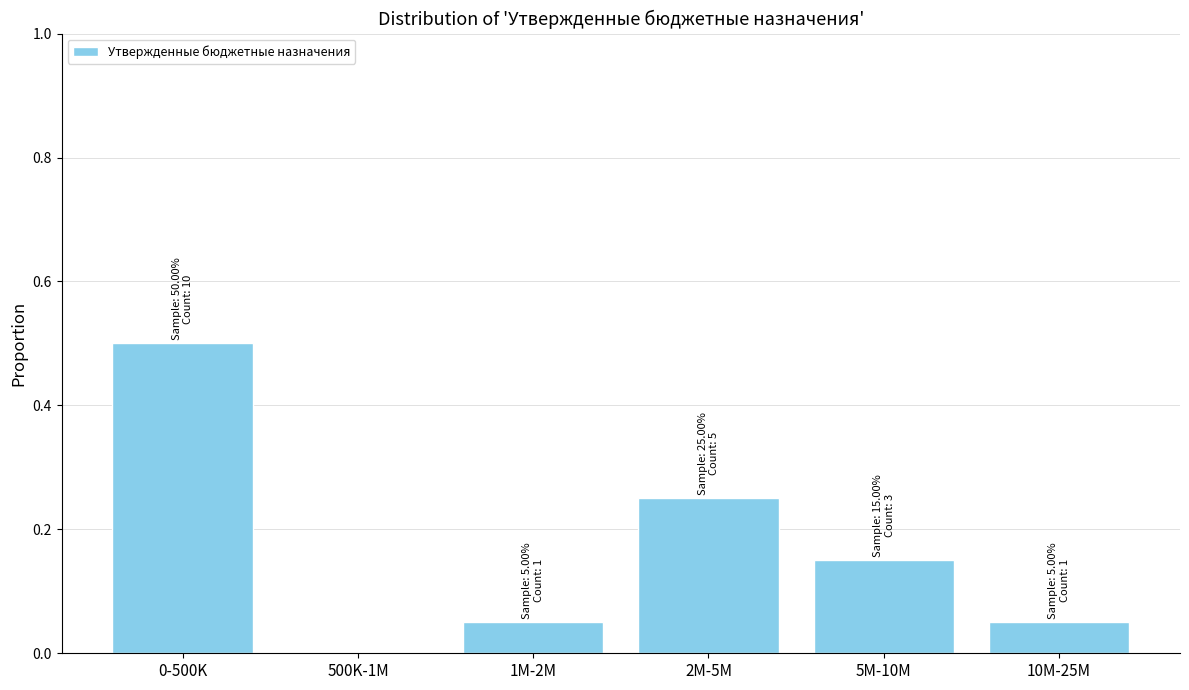

Between 500K-1M and 1M-2M, which is larger?

1M-2M